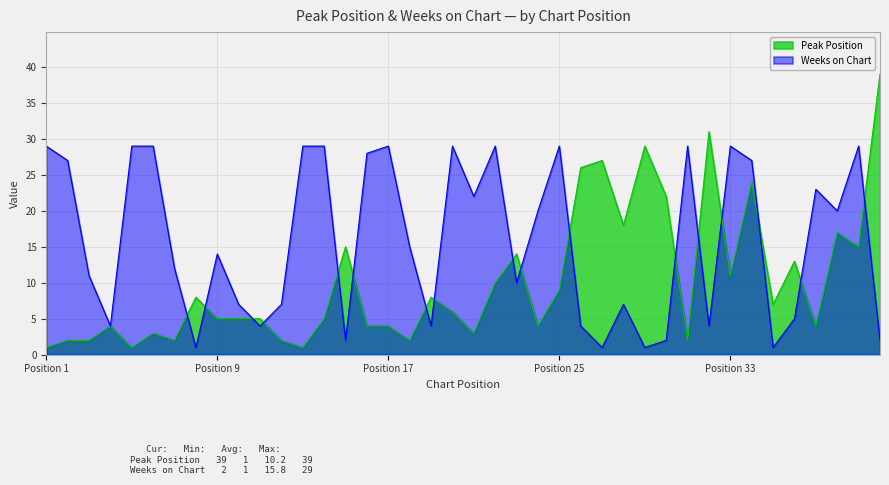

What is the total value across all series at 36?

18